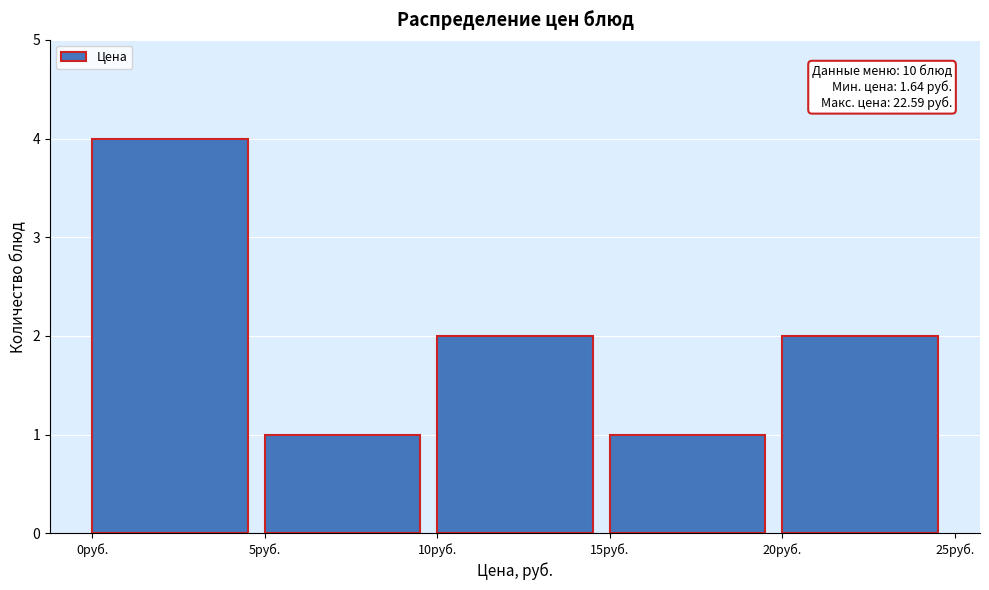

Over which range of the x-axis is the bar tallest?

0 to 5